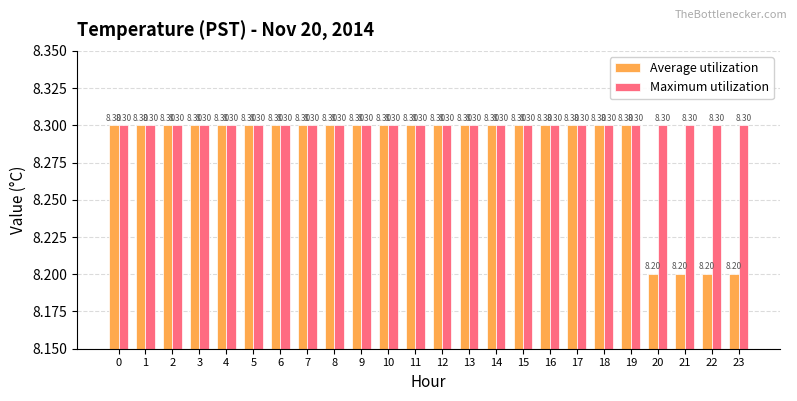

What is the value of the Maximum utilization bar at the 23rd from the left?

8.3